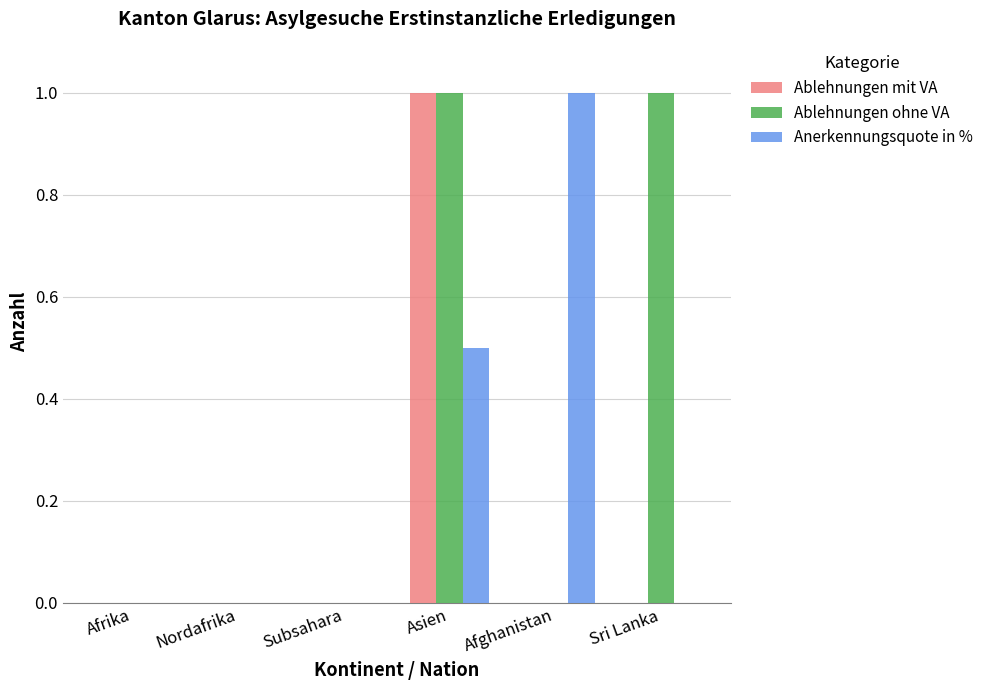

What is the sum of all Ablehnungen ohne VA values?

2.0